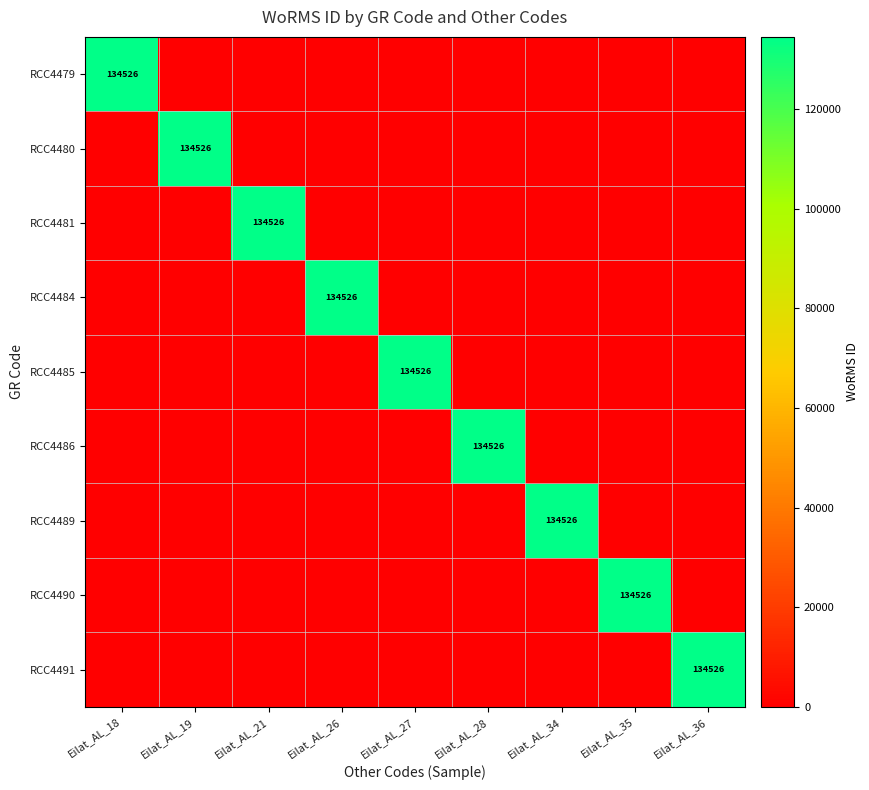

The value of RCC4489 at Eilat_AL_34 is 32977. True or false?

False